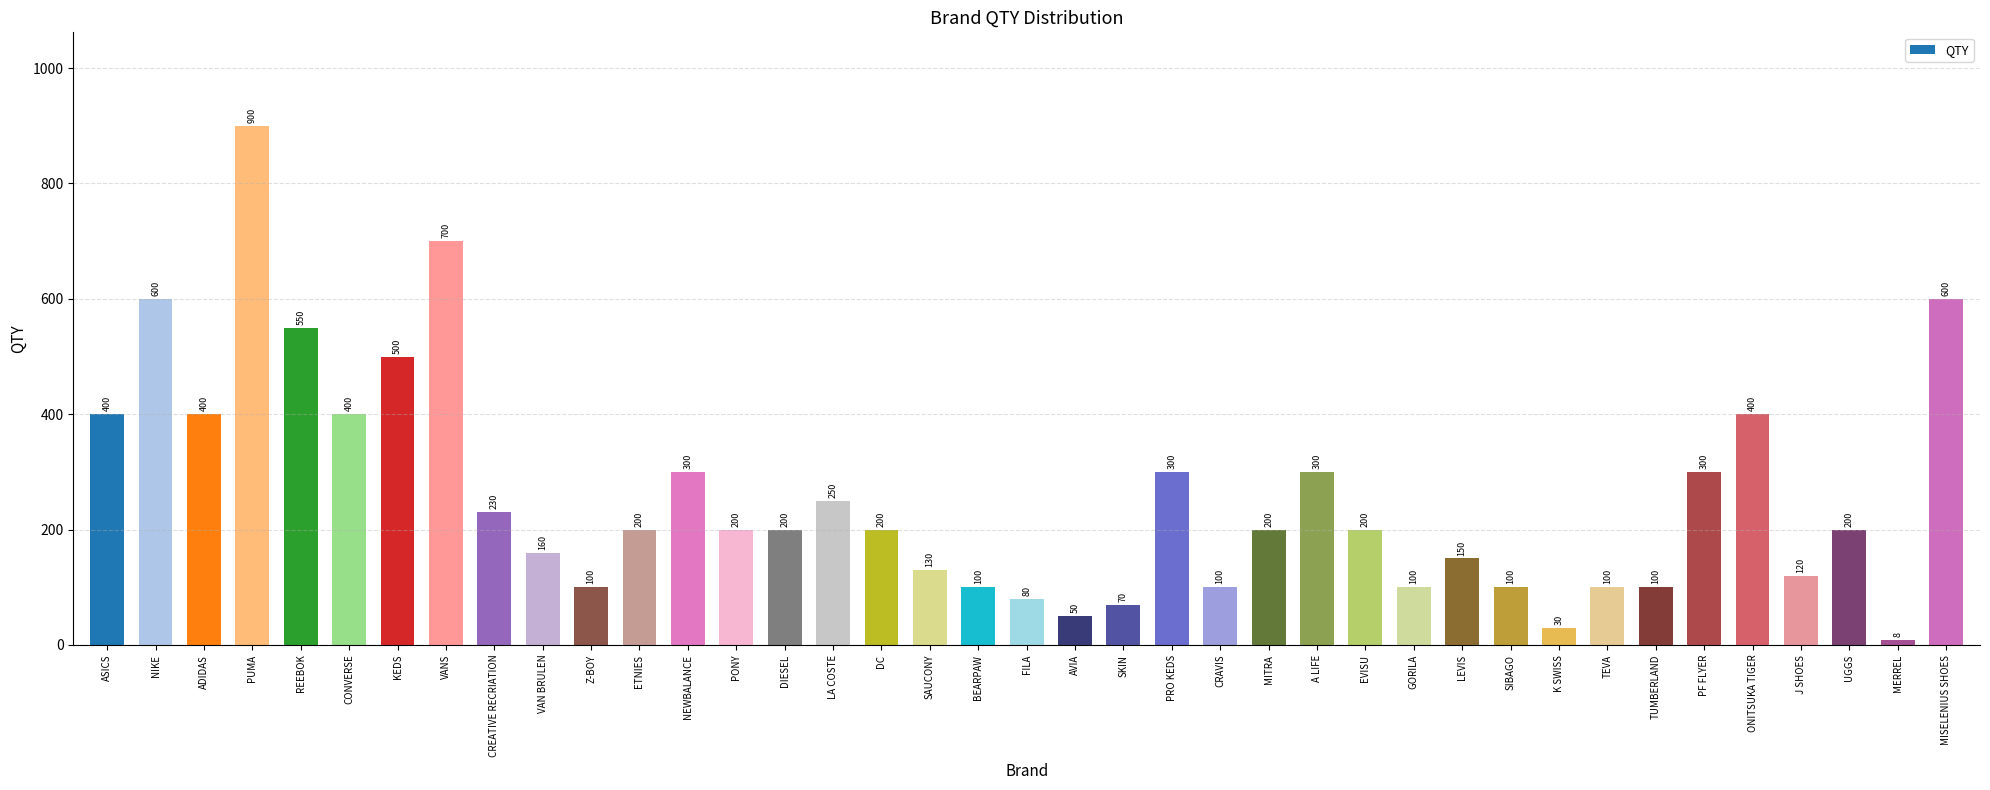

Which category has the highest value across all series?

PUMA